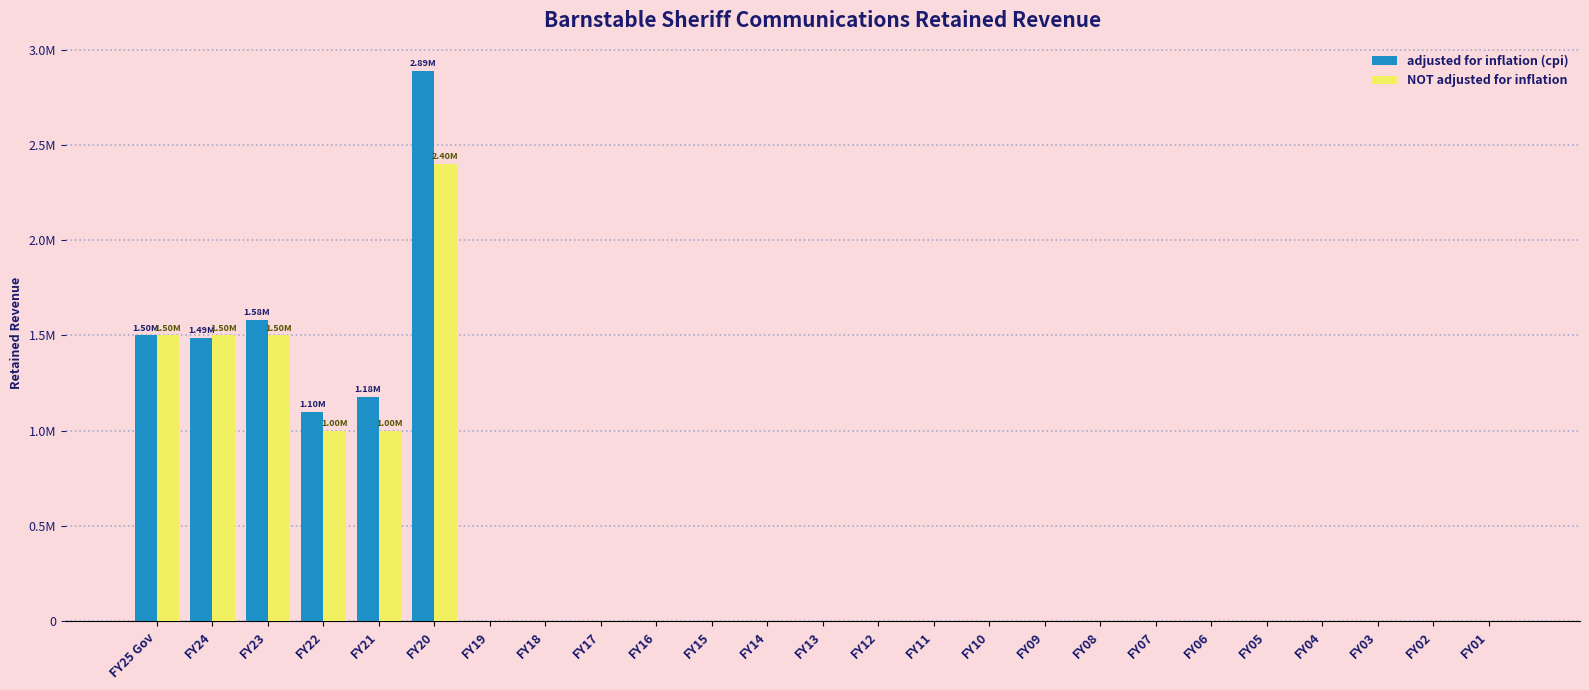

What are all the series names shown in the legend?

adjusted for inflation (cpi), NOT adjusted for inflation